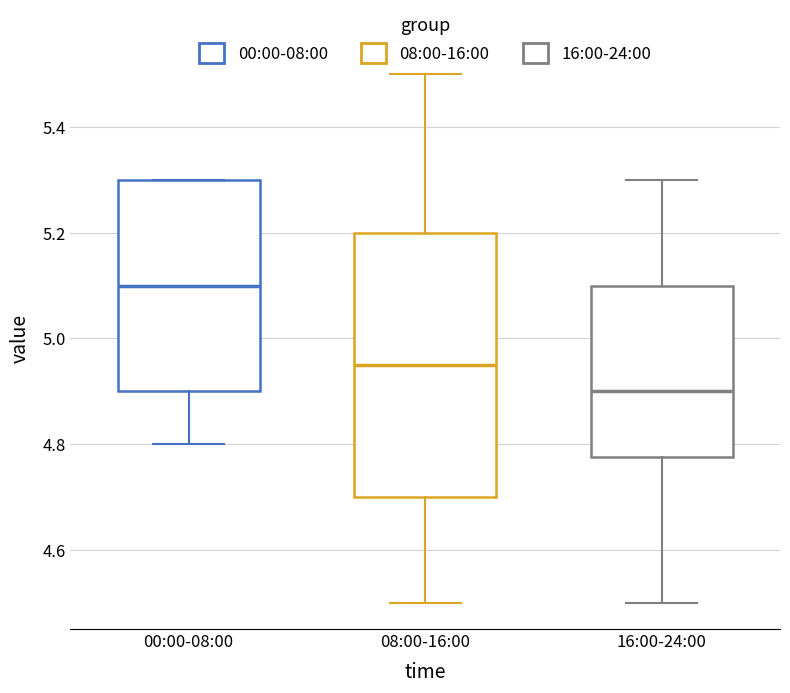

Reading left to right, read every box against the y-axis: the position of its median line, the range the box covers, and the ends of its whiskers. The values are not printed on the chart, so give them approximately, as read against the axis.

00:00-08:00: median 5.10, box 4.90 to 5.30, whiskers 4.80 to 5.30
08:00-16:00: median 4.96, box 4.70 to 5.20, whiskers 4.50 to 5.50
16:00-24:00: median 4.90, box 4.78 to 5.10, whiskers 4.50 to 5.30